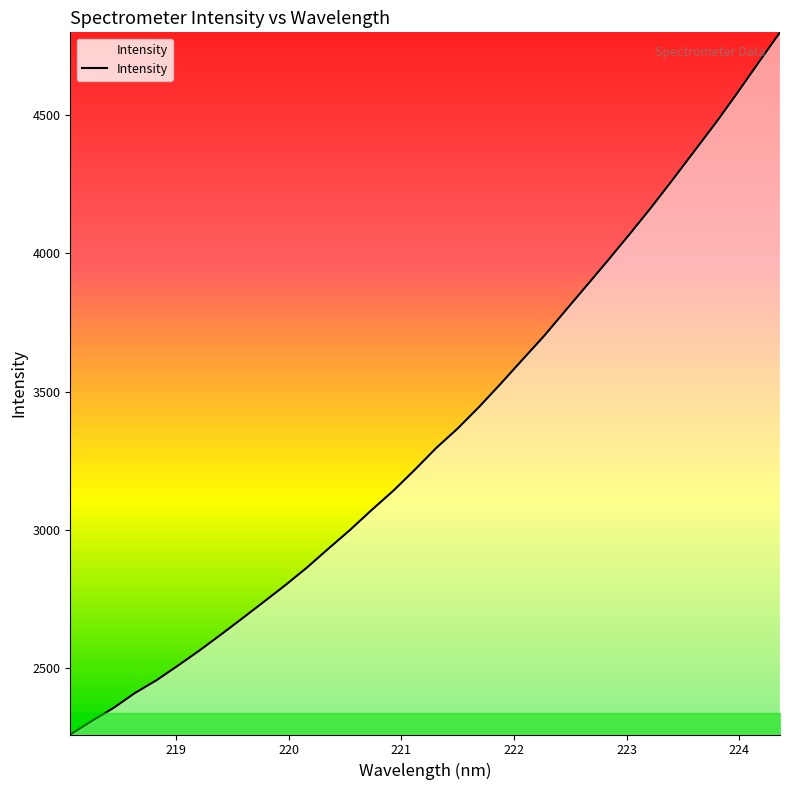

What is the smallest value displayed?

2260.3